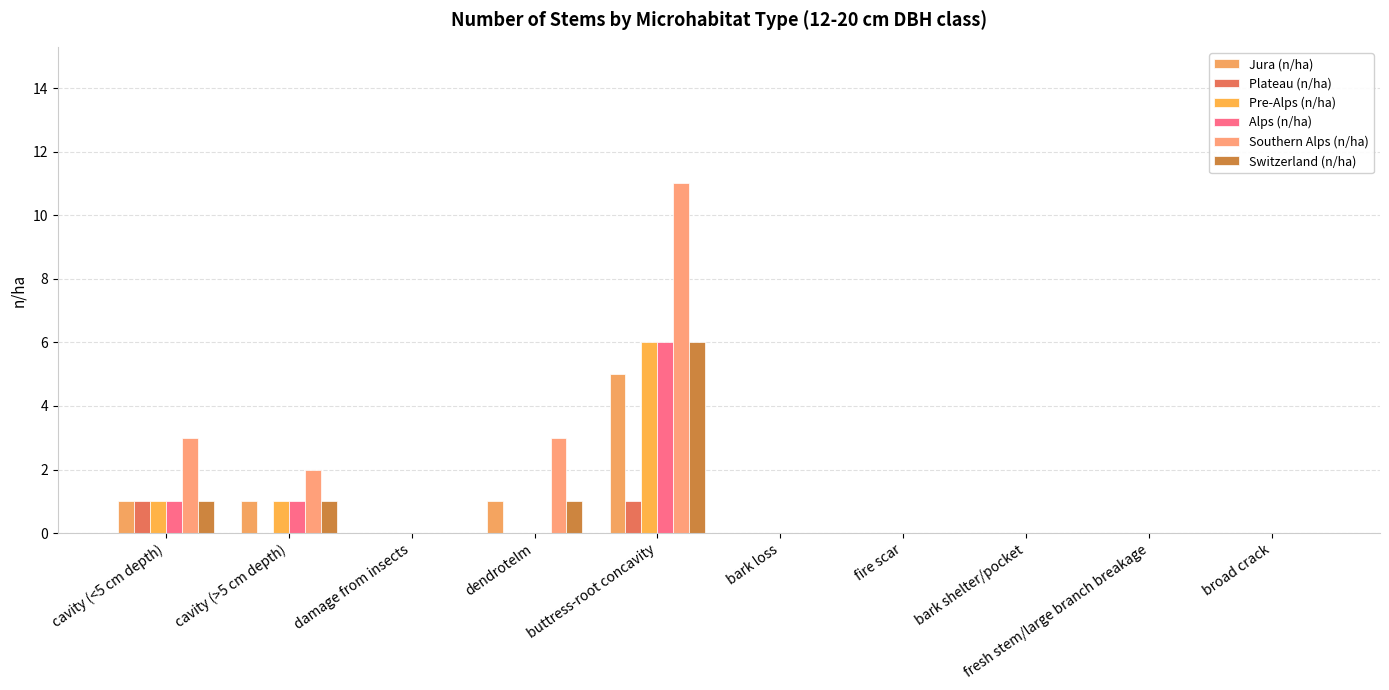

What is the difference between the maximum and minimum values in the Pre-Alps (n/ha) series?

6